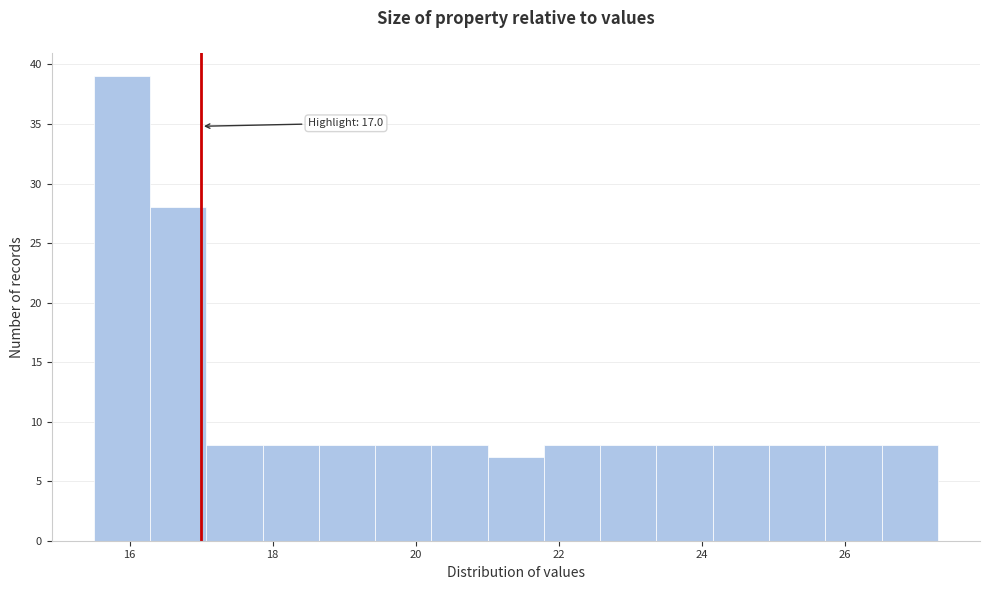

Read against the x-axis, roughly where is the centre of the tallest bar?

15.8